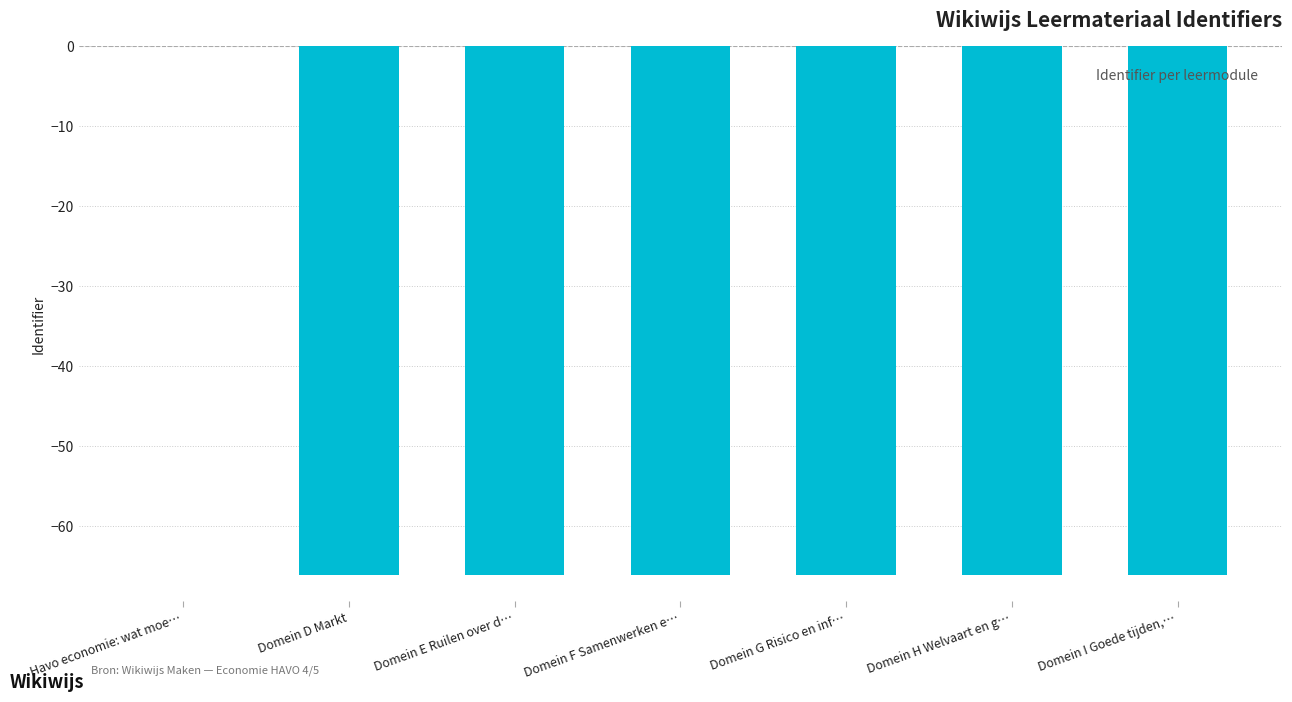

Are the bars horizontal?

No